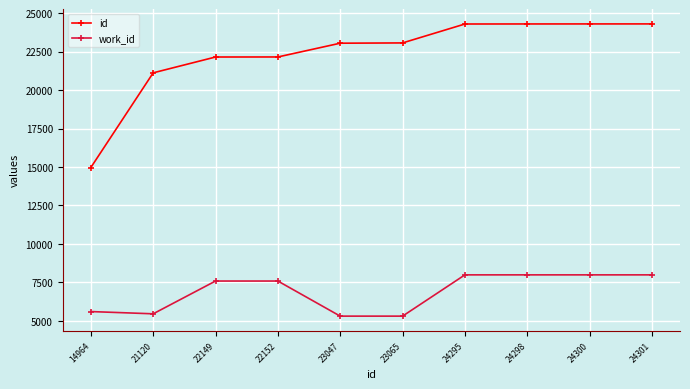

What is the value of the work_id point at the 7th from the left?

7984